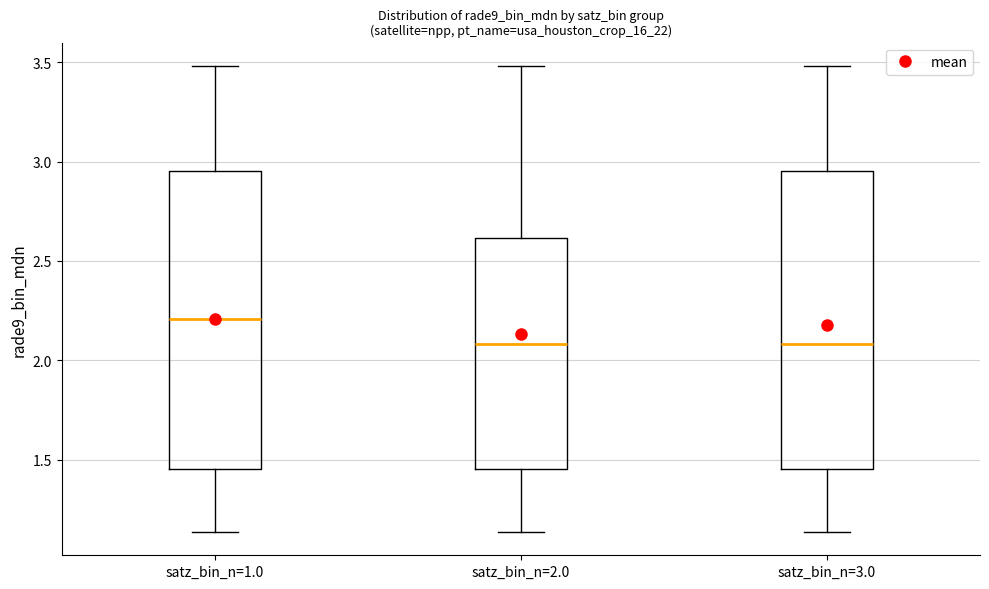

Reading left to right, transcribe this box plot: for each box, give where its median line is, the range the box spans, and where its two whiskers end, as read against the y-axis. The values are not printed on the chart, so give them approximately, as read against the axis.

satz_bin_n=1.0: median 2.20, box 1.45 to 2.95, whiskers 1.15 to 3.50
satz_bin_n=2.0: median 2.10, box 1.45 to 2.60, whiskers 1.15 to 3.50
satz_bin_n=3.0: median 2.10, box 1.45 to 2.95, whiskers 1.15 to 3.50